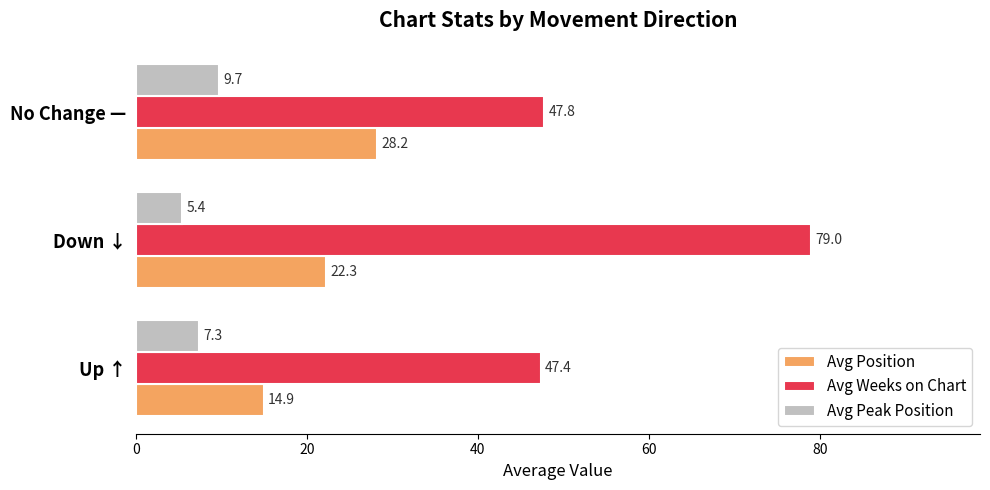

What is the sum of the Avg Peak Position values at No Change — and Down ↓?

15.1